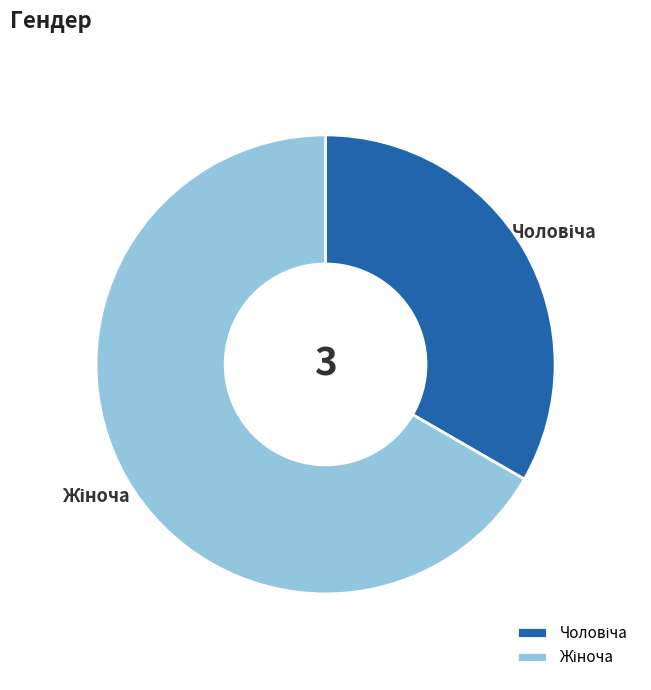

How many segments does this pie chart have?

2